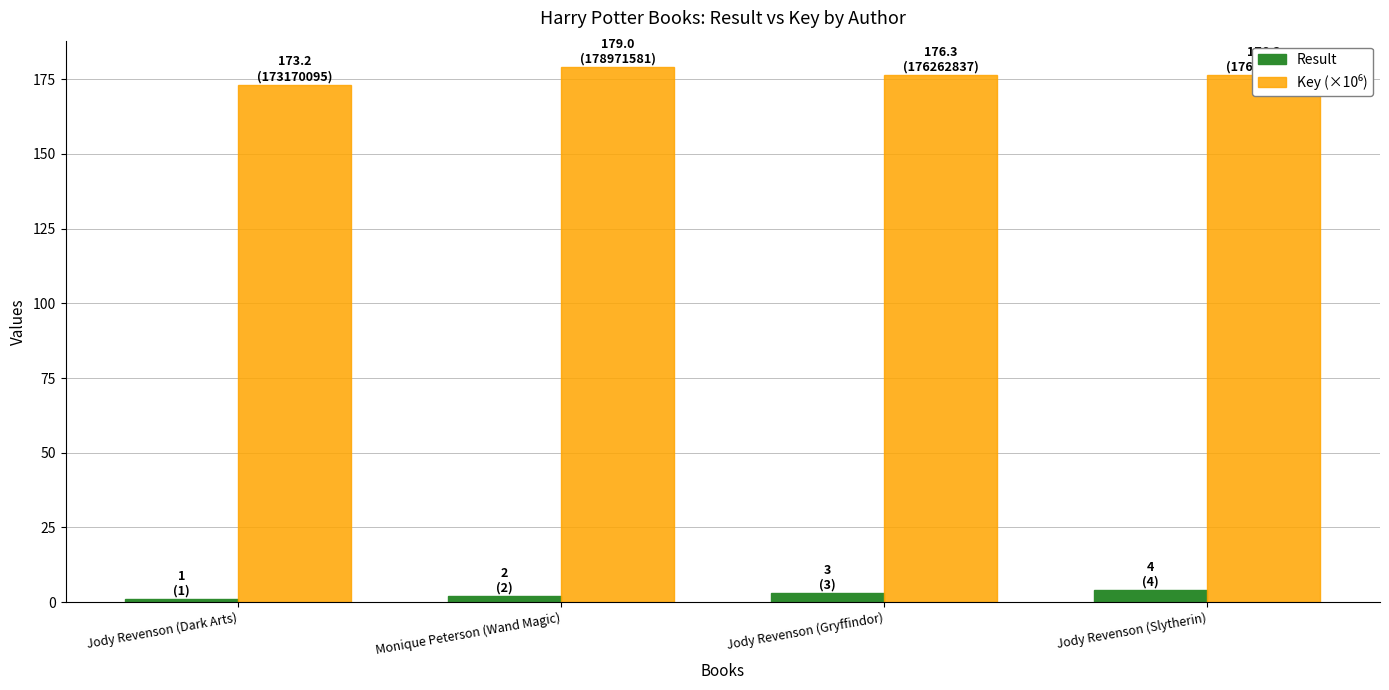

How many categories are shown in the chart?

4